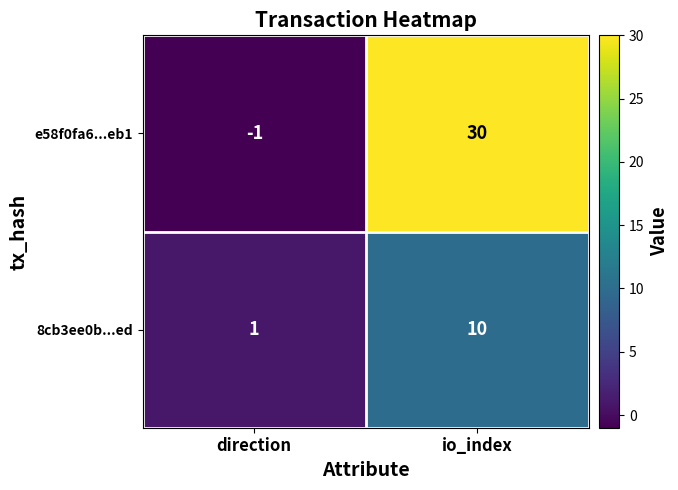

Where is e58f0fa6...eb1 nearest to the value 14?

direction